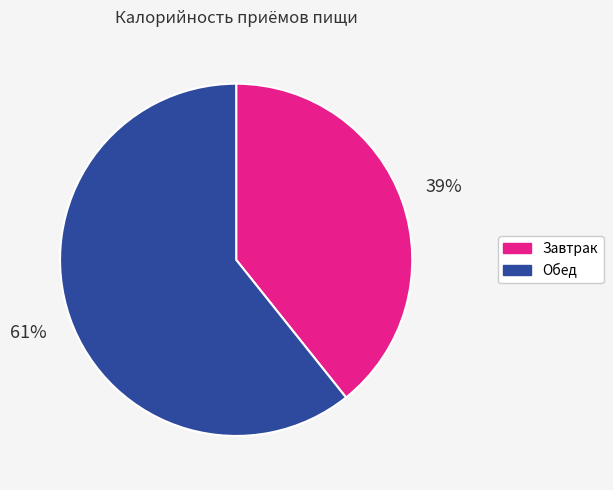

The Завтрак slice represents 51% of the pie. True or false?

False